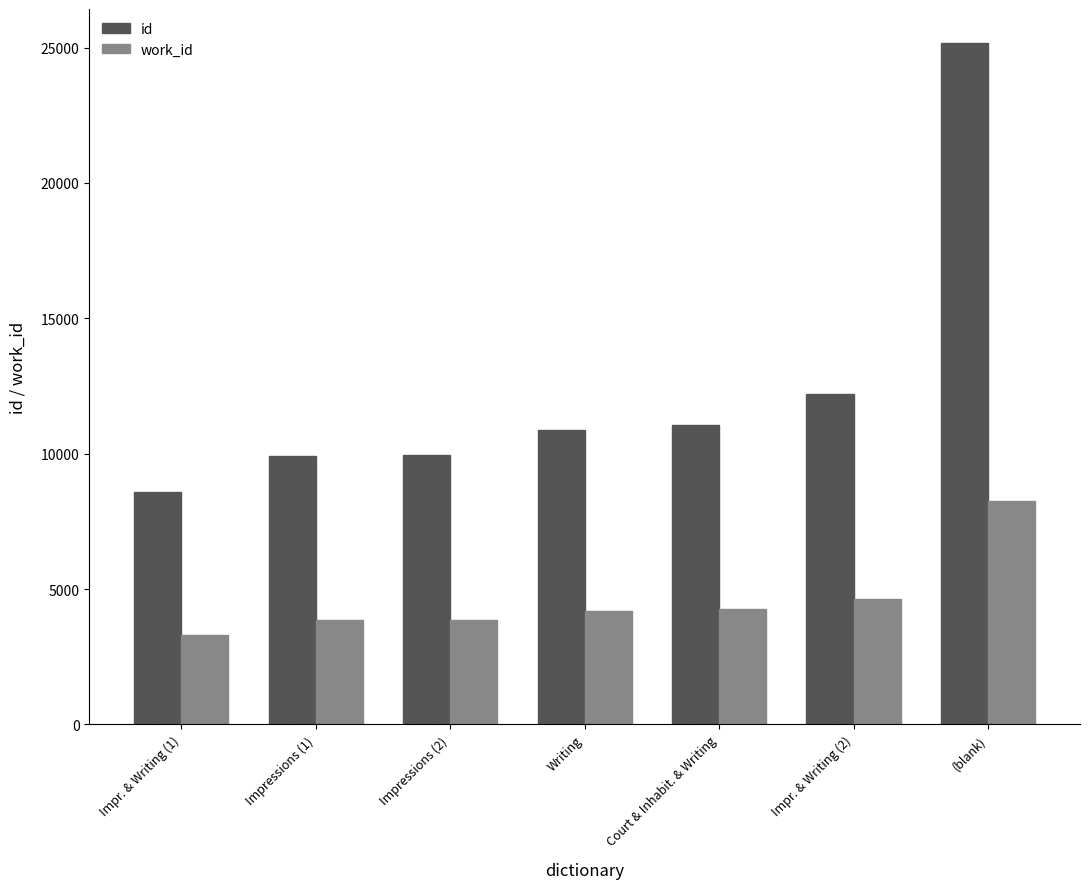

What is the difference between the maximum and minimum values in the id series?

16589